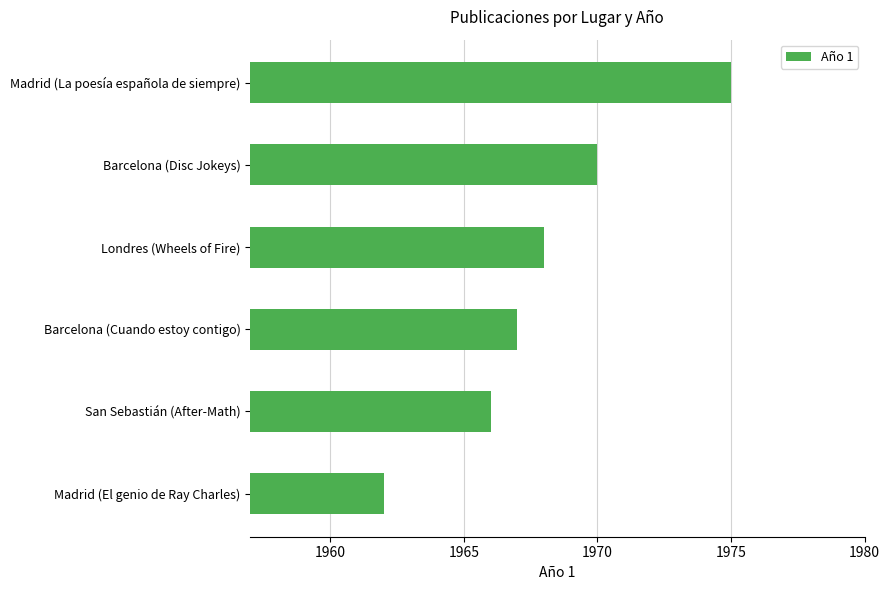

Reading top to bottom, extract all data points from this chart.

1975	1970	1968	1967	1966	1962